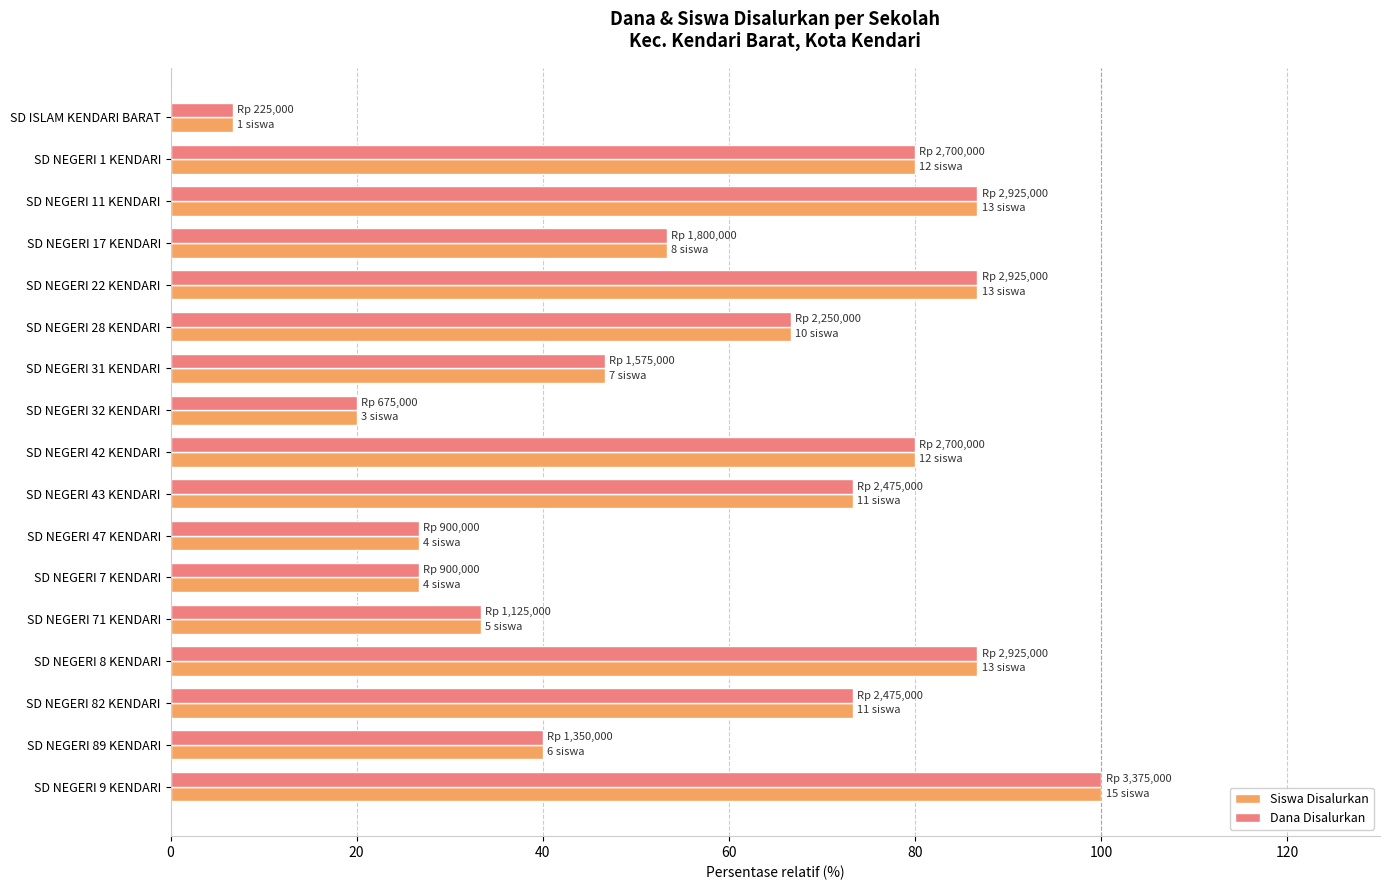

At how many categories does at least one series exceed 83?

4